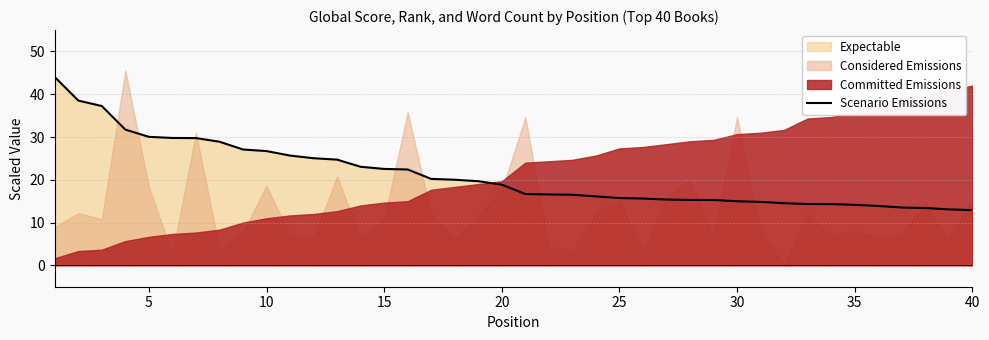

How many lines are shown in the chart?

1